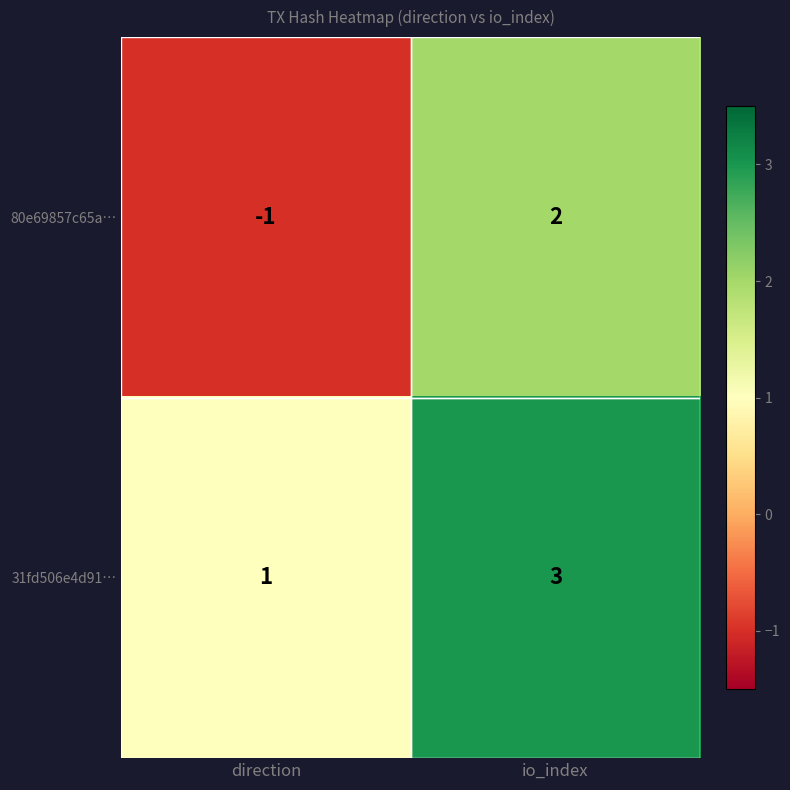

Is it true that 80e69857c65a… equals -1 at direction?

True